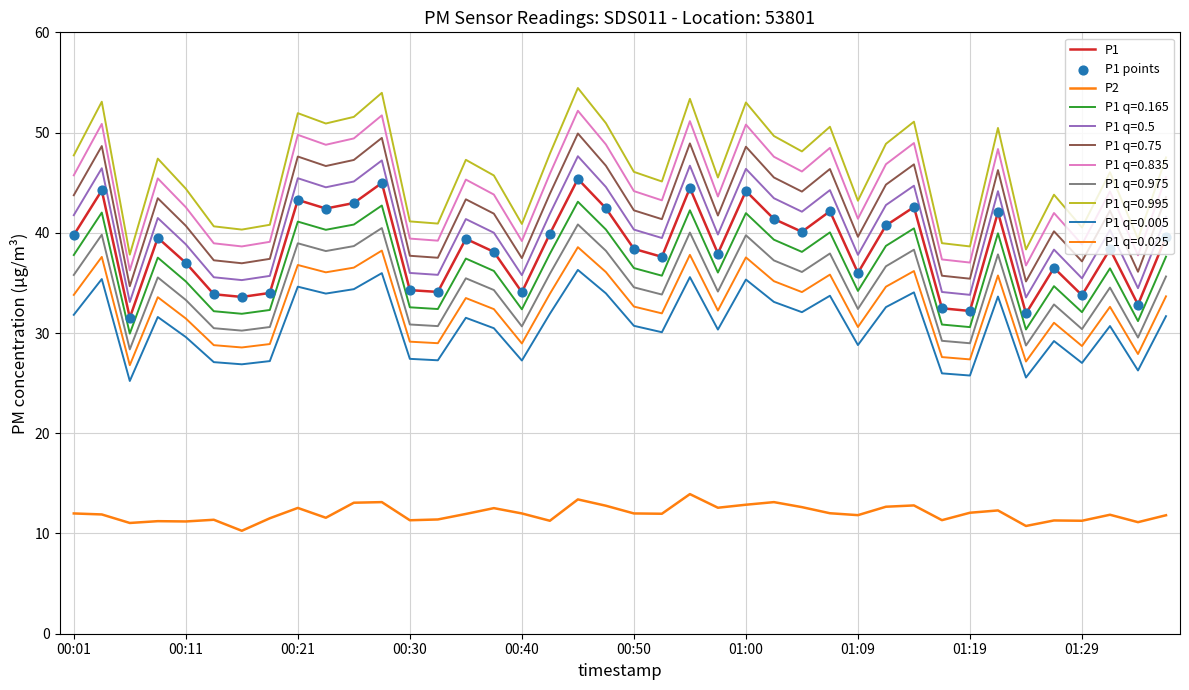

How many lines are shown in the chart?

10